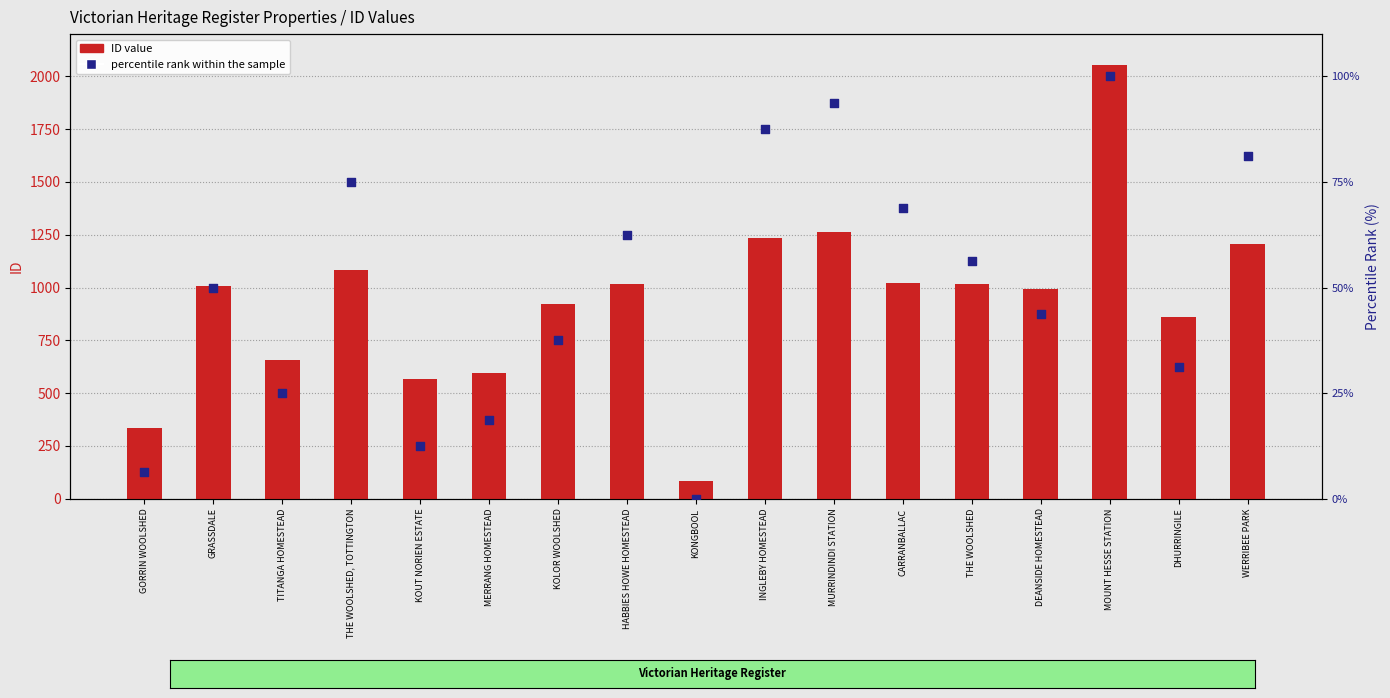

What are all the series names shown in the legend?

ID value, percentile rank within the sample